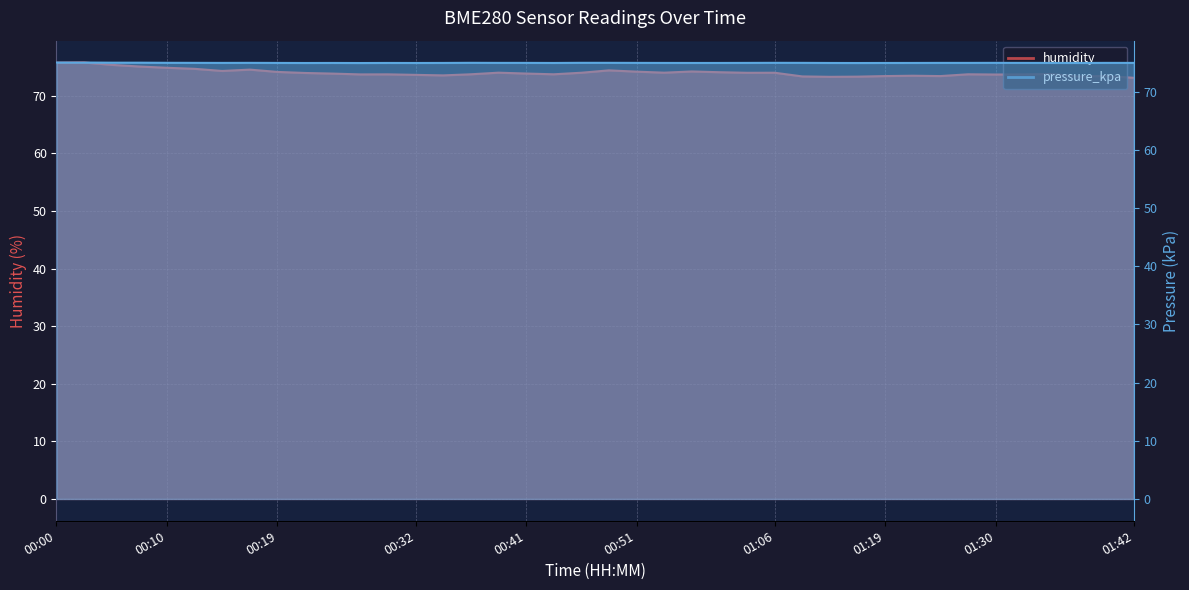

Does the chart display data point markers on the line(s)?

No